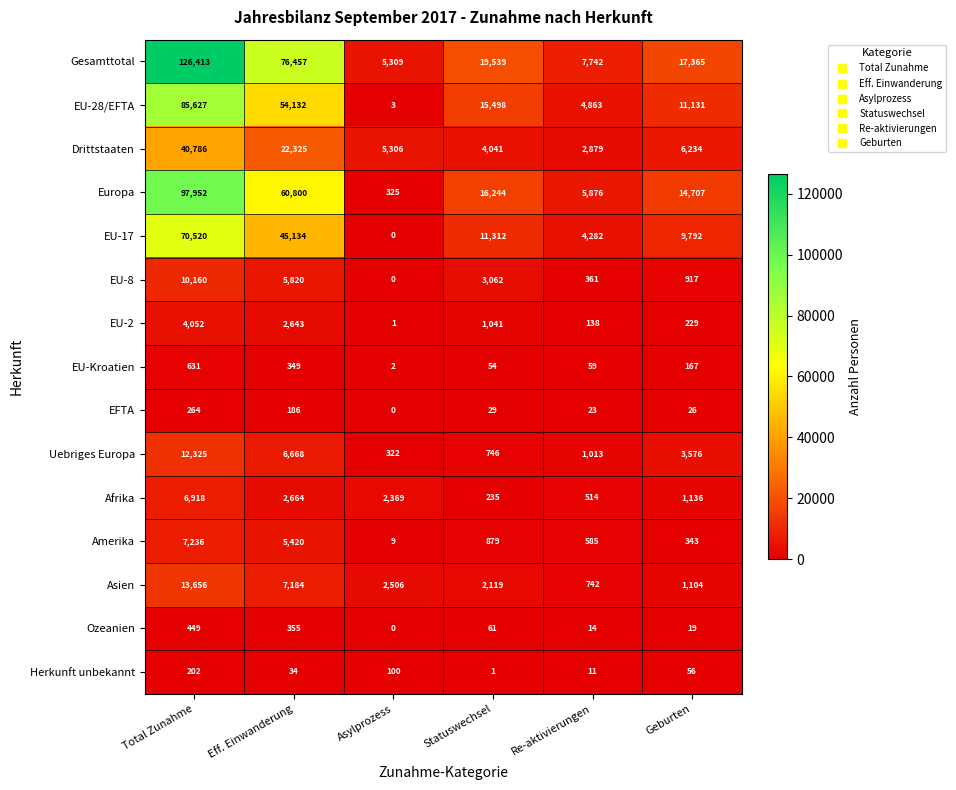

What is the difference between the second highest and second lowest values in the Amerika series?

5077